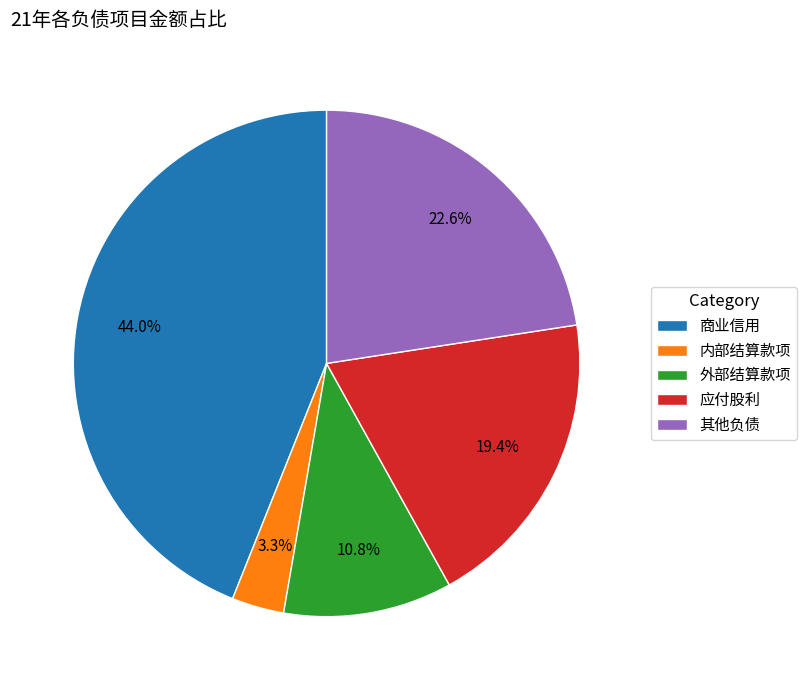

Which slice is the largest?

商业信用